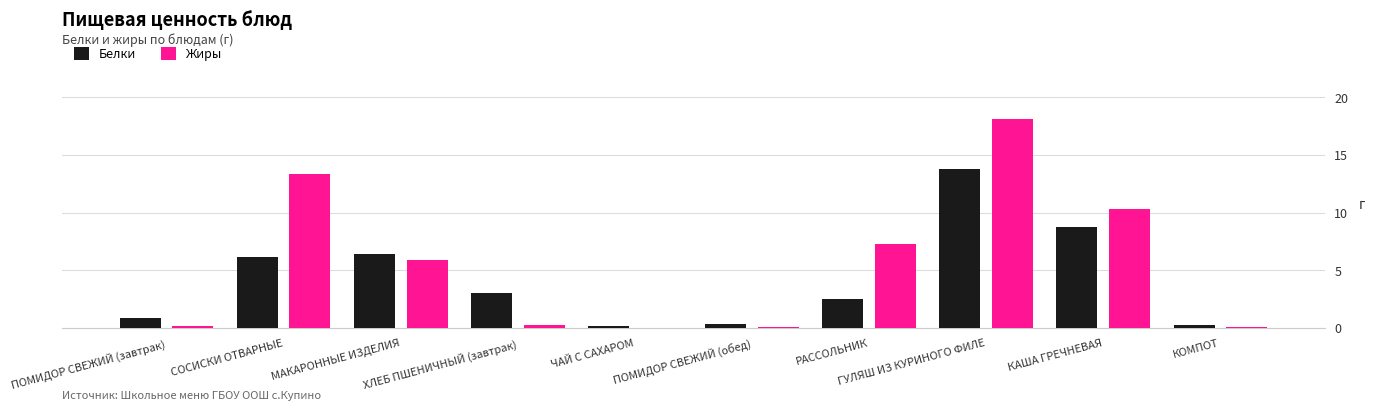

At which label does Жиры reach its peak?

ГУЛЯШ ИЗ КУРИНОГО ФИЛЕ